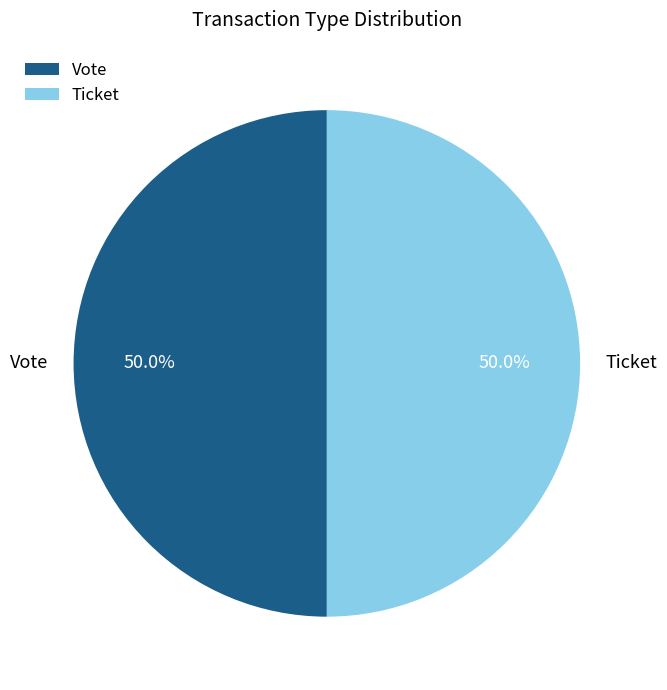

To the nearest percent, what percentage of the pie is Vote?

50%